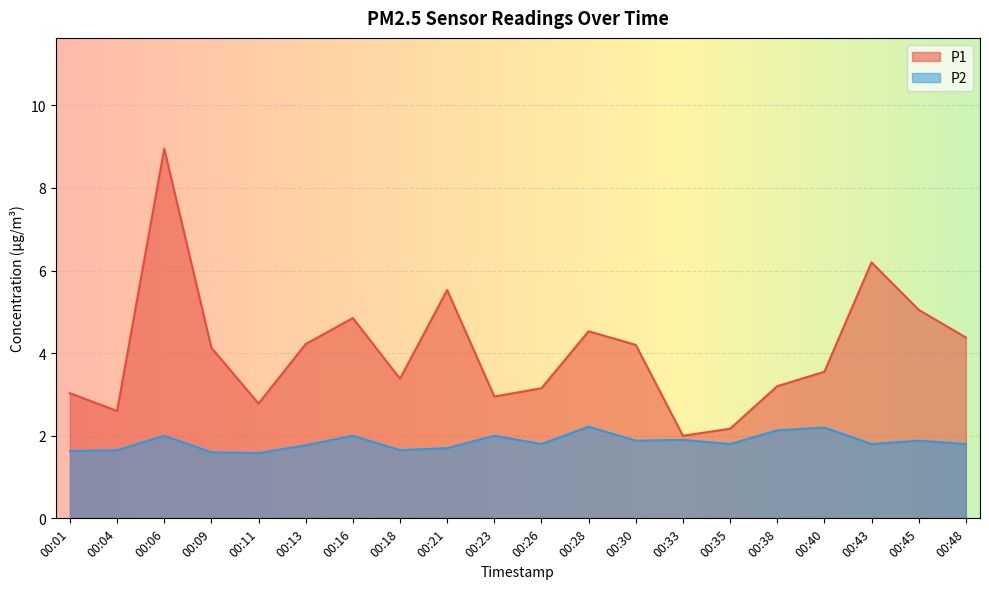

What is the total value across all series at 00:01?

4.7